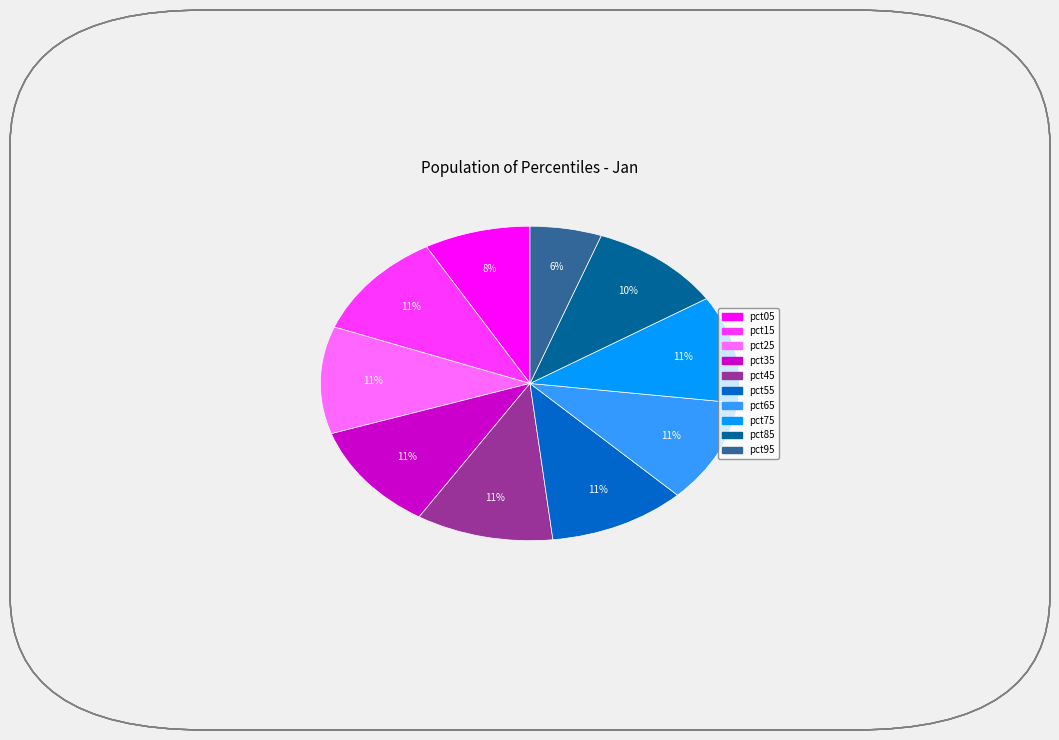

Between pct95 and pct25, which is larger?

pct25